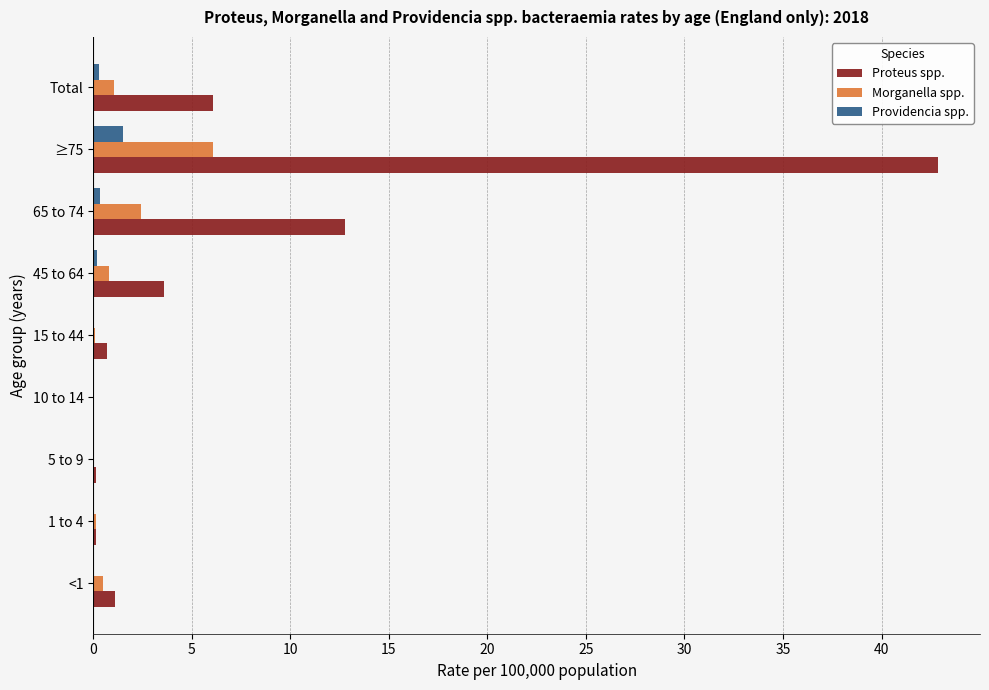

The value of Morganella spp. at 10 to 14 is 2.4. True or false?

False